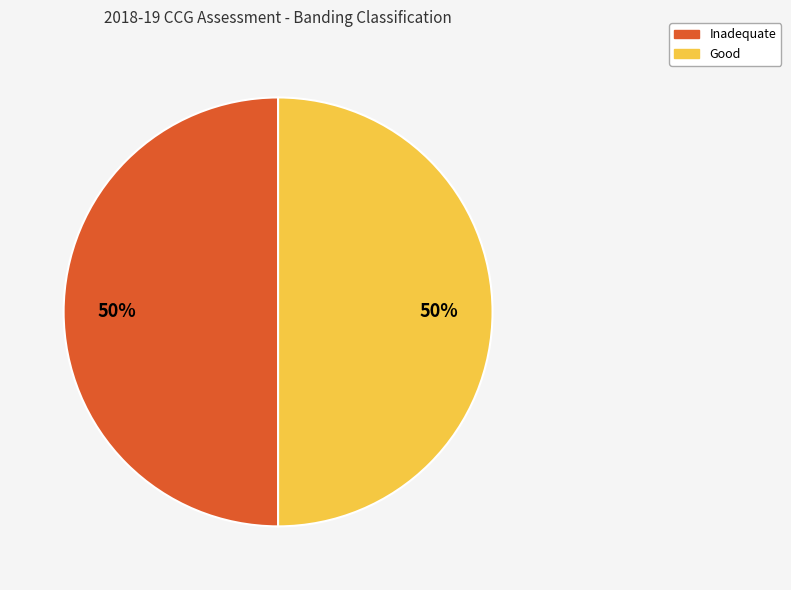

Count the number of slices in the pie.

2